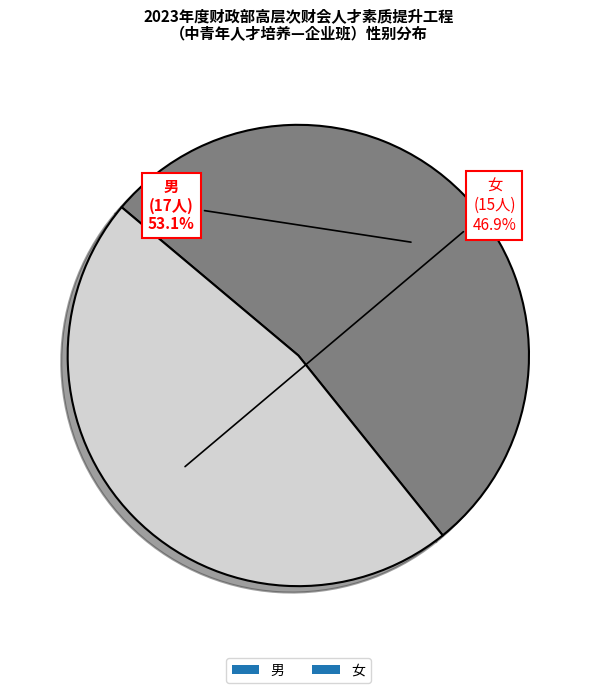

Is it true that 男 is 58% of the pie?

False